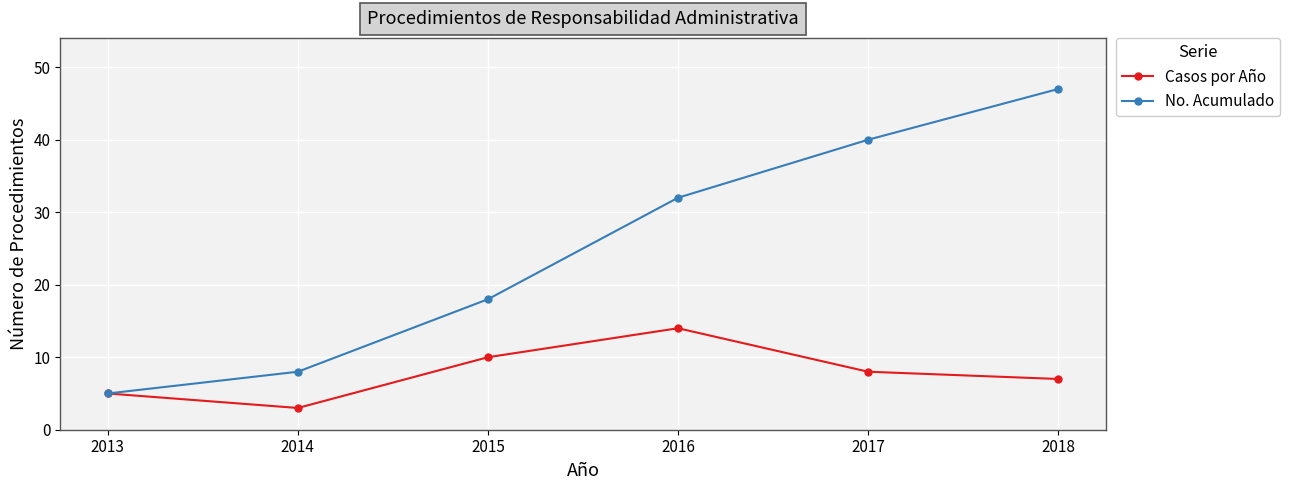

What value does the Casos por Año series have at 2016?

14